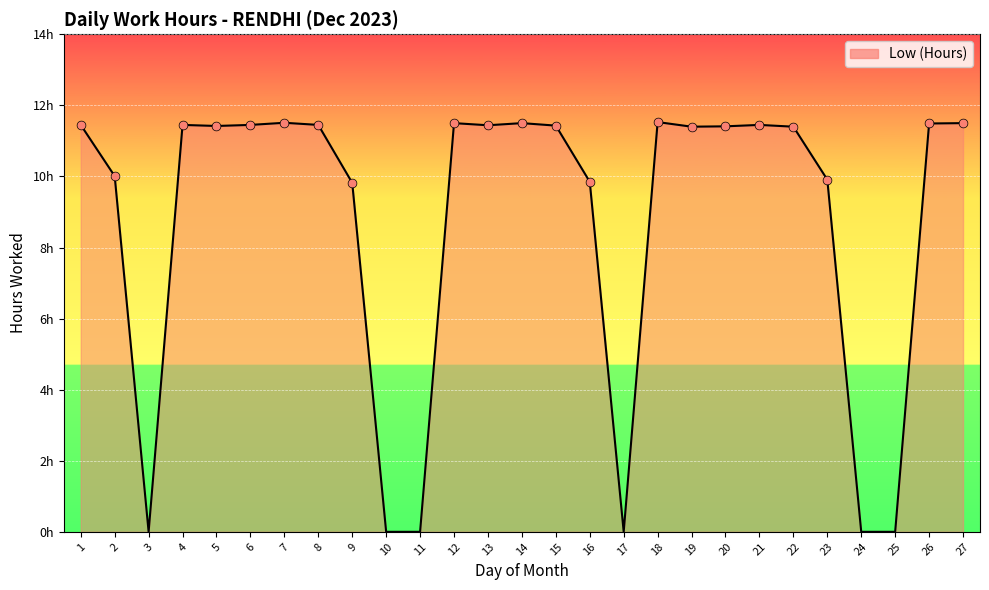

Is this an area chart (filled region under the line)?

Yes